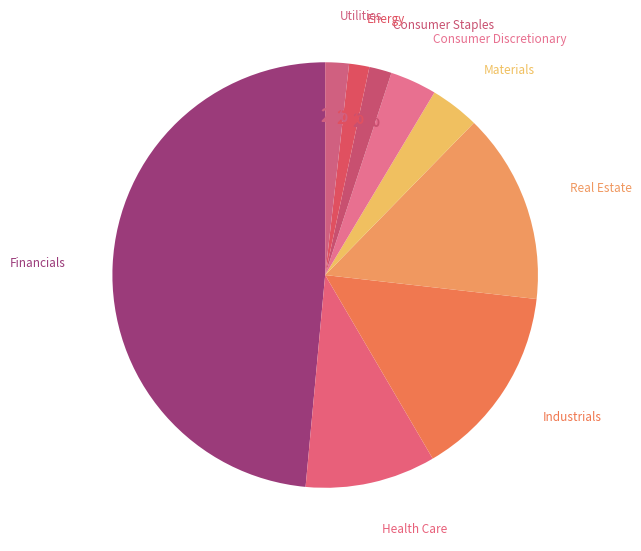

How many slices are in this pie chart?

9